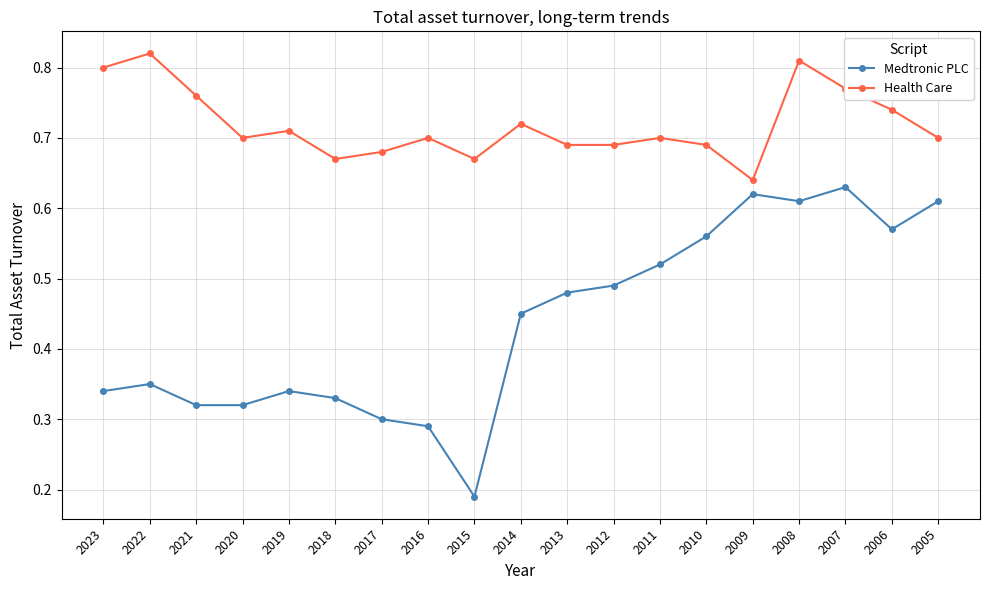

What are all the series names shown in the legend?

Medtronic PLC, Health Care